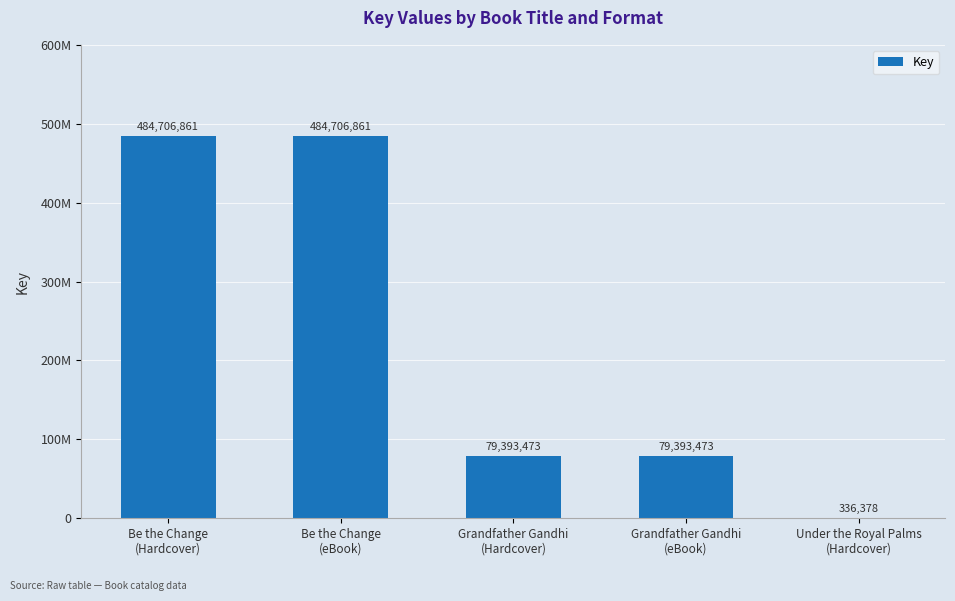

At which label is the value closest to 242521619?

Grandfather Gandhi
(Hardcover)